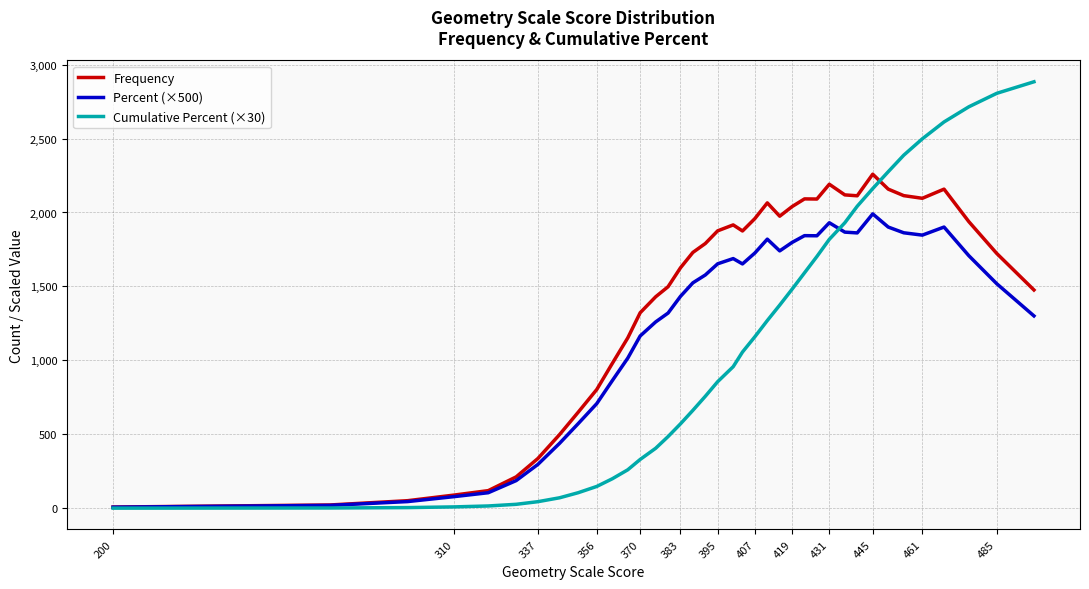

What is the maximum value shown in the chart?

2884.0